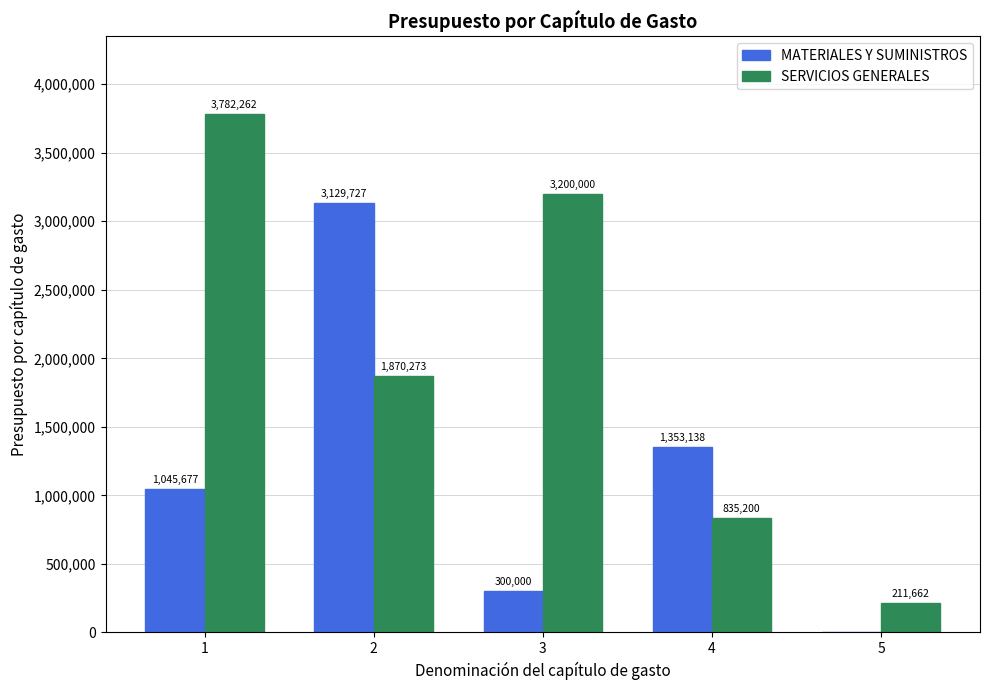

Count the number of data series in this chart.

2